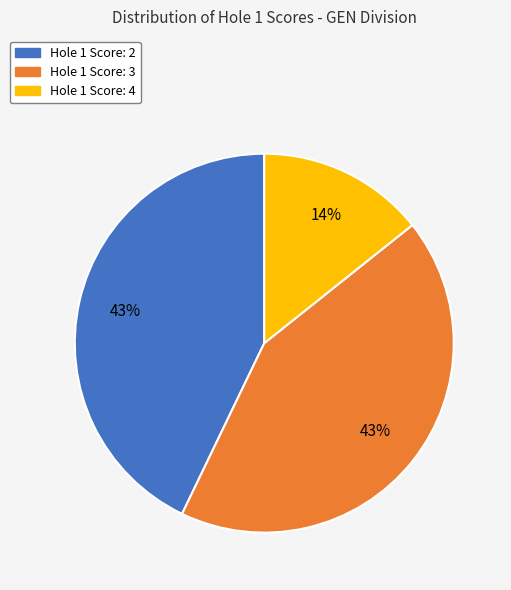

Is there a majority slice in this chart?

No